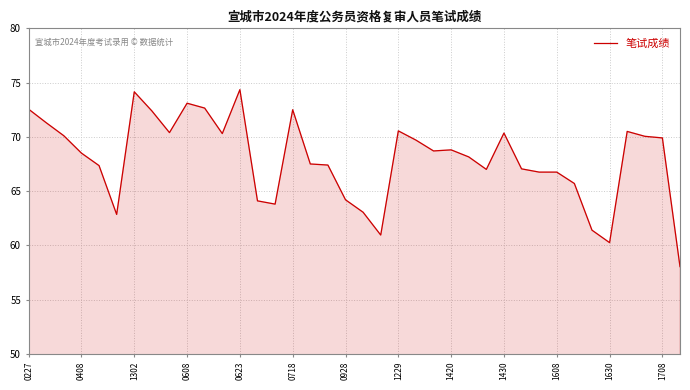

What is the difference between the maximum and minimum values?

16.3